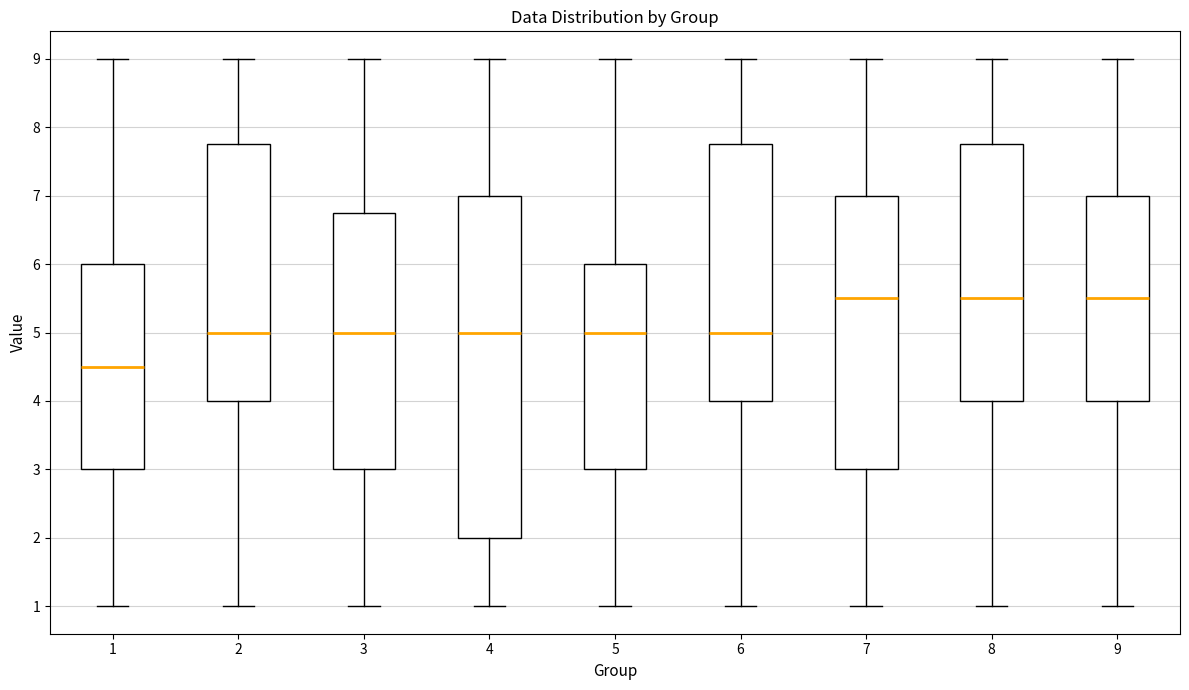

Reading left to right, read every box against the y-axis: the position of its median line, the range the box covers, and the ends of its whiskers. The values are not printed on the chart, so give them approximately, as read against the axis.

1: median 4.5, box 3.0 to 6.0, whiskers 1.0 to 9.0
2: median 5.0, box 4.0 to 7.8, whiskers 1.0 to 9.0
3: median 5.0, box 3.0 to 6.8, whiskers 1.0 to 9.0
4: median 5.0, box 2.0 to 7.0, whiskers 1.0 to 9.0
5: median 5.0, box 3.0 to 6.0, whiskers 1.0 to 9.0
6: median 5.0, box 4.0 to 7.8, whiskers 1.0 to 9.0
7: median 5.5, box 3.0 to 7.0, whiskers 1.0 to 9.0
8: median 5.5, box 4.0 to 7.8, whiskers 1.0 to 9.0
9: median 5.5, box 4.0 to 7.0, whiskers 1.0 to 9.0